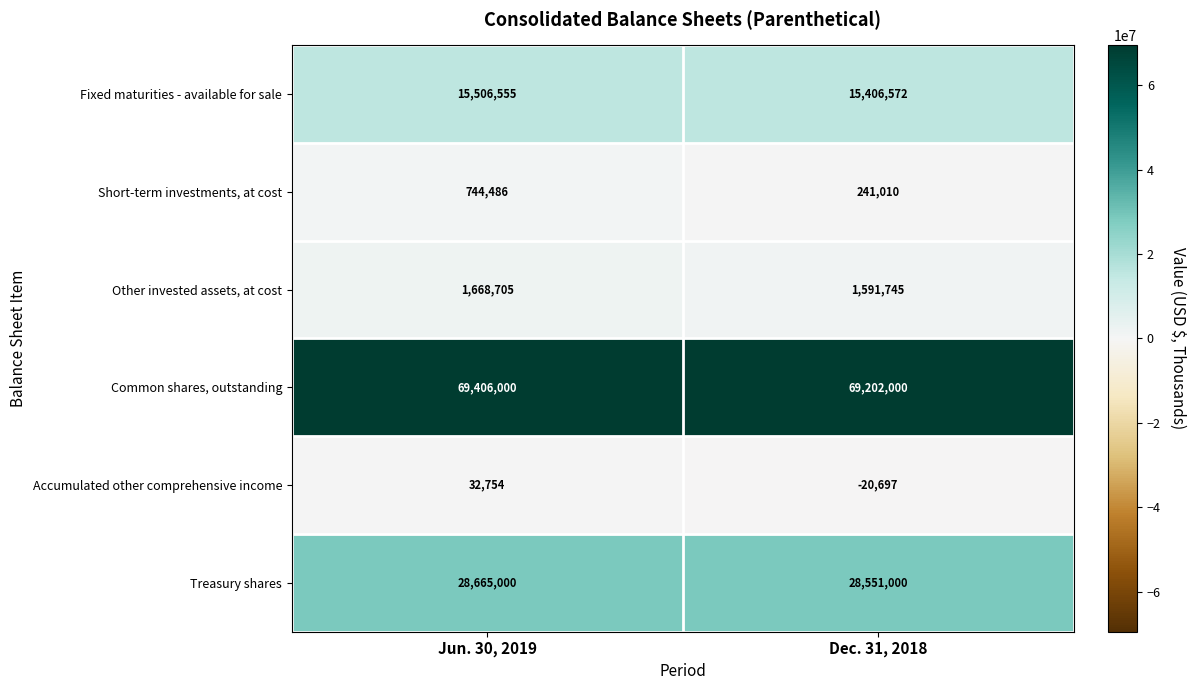

Reading left to right, list all the values displayed in this chart.

Fixed maturities - available for sale: 15506555	15406572
Short-term investments, at cost: 744486	241010
Other invested assets, at cost: 1668705	1591745
Common shares, outstanding: 69406000	69202000
Accumulated other comprehensive income: 32754	-20697
Treasury shares: 28665000	28551000